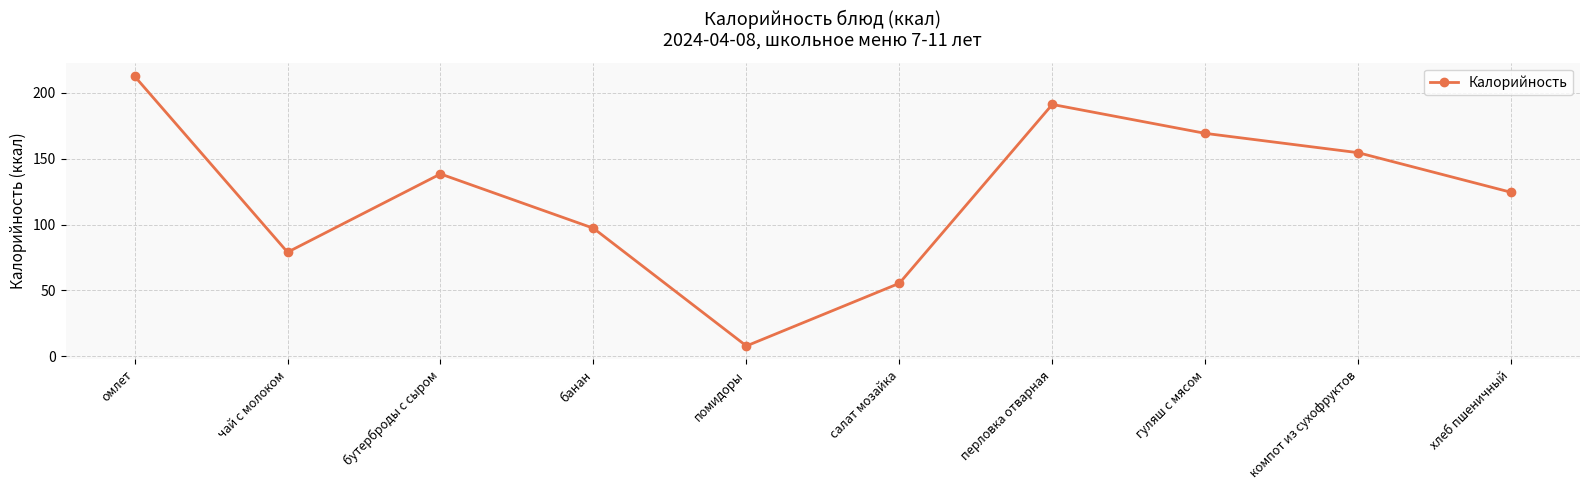

What is the maximum value shown in the chart?

212.7